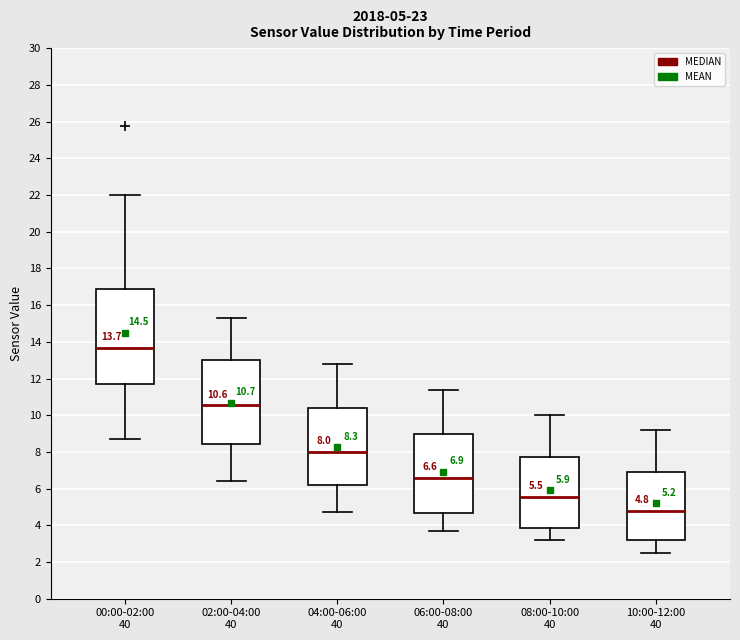

Comparing the boxes themselves (not the whiskers), which one is the tallest?

00:00-02:00 40